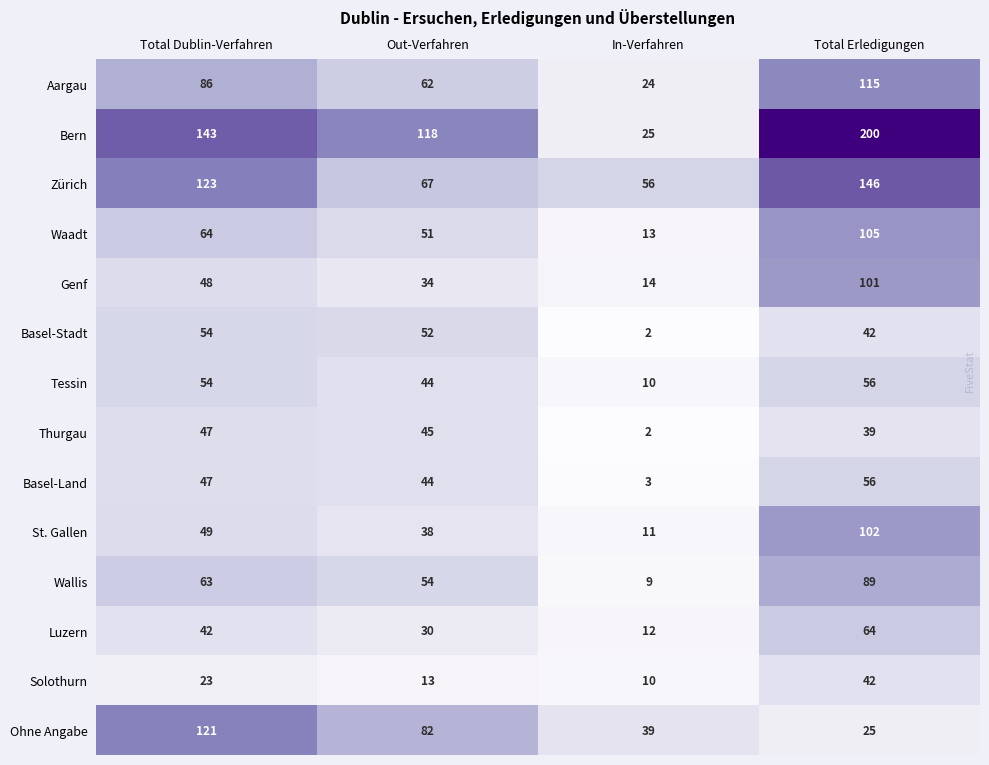

How many Aargau values are between 62 and 115?

3